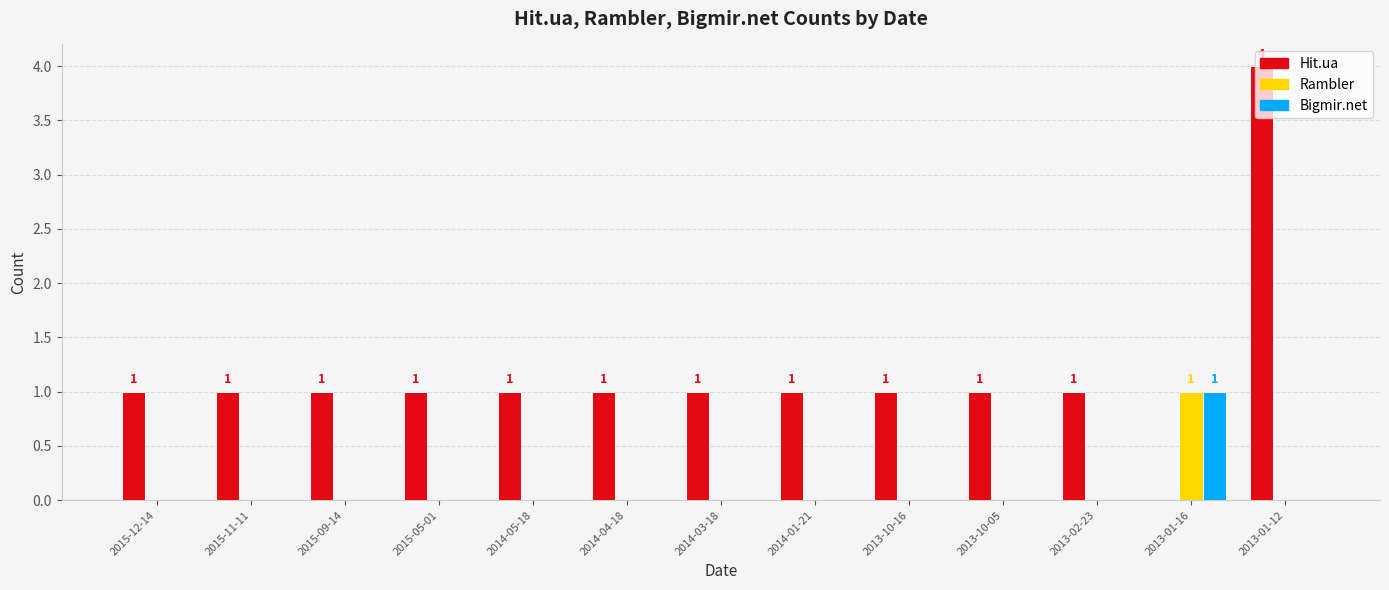

What is the maximum value shown in the chart?

4